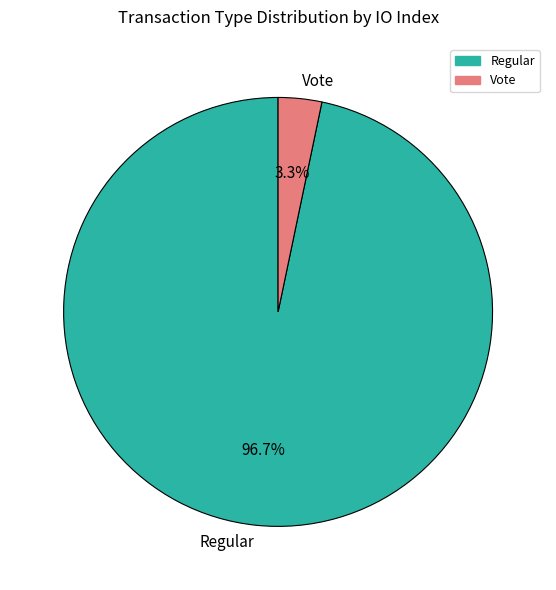

Do Vote and Regular together represent more than half of the pie?

Yes